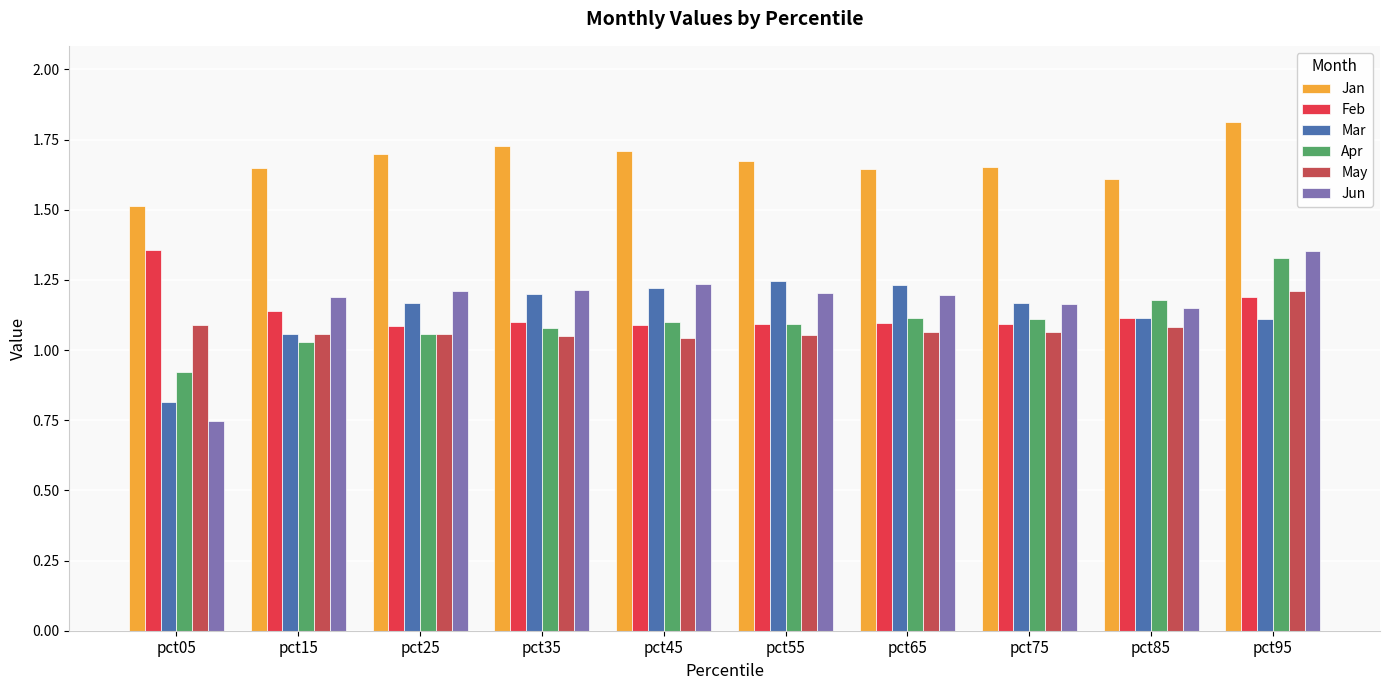

True or false: Jan has a value of 2.9 at pct45.

False